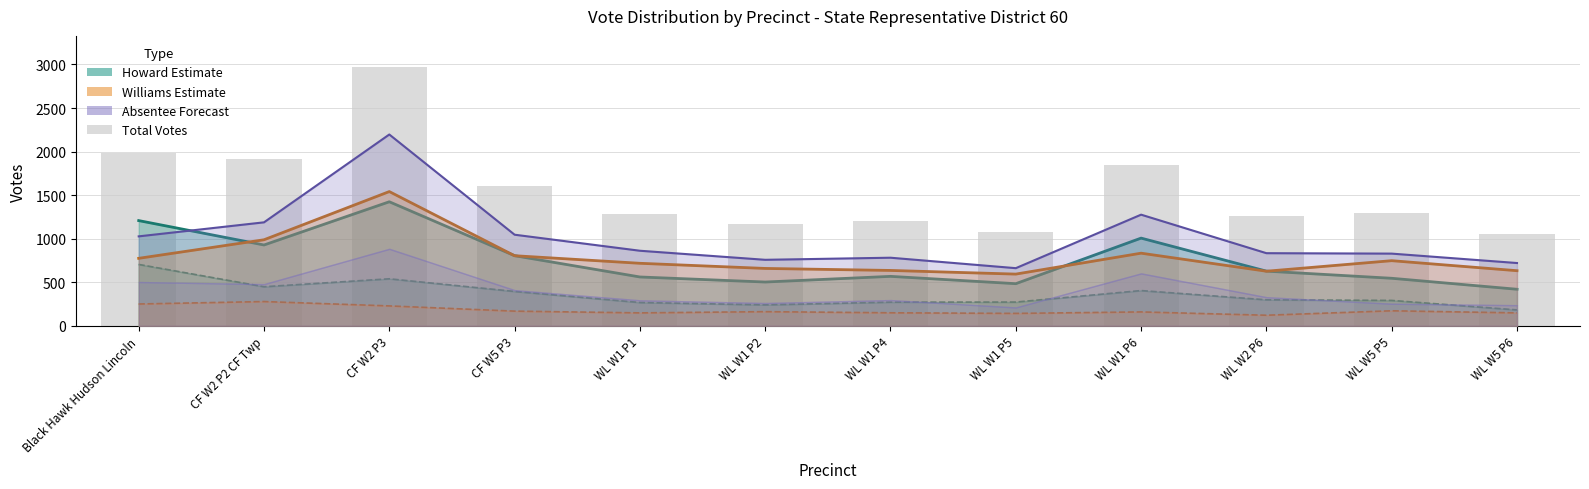

True or false: Total has a value of 282 at WL W5 P5.

False